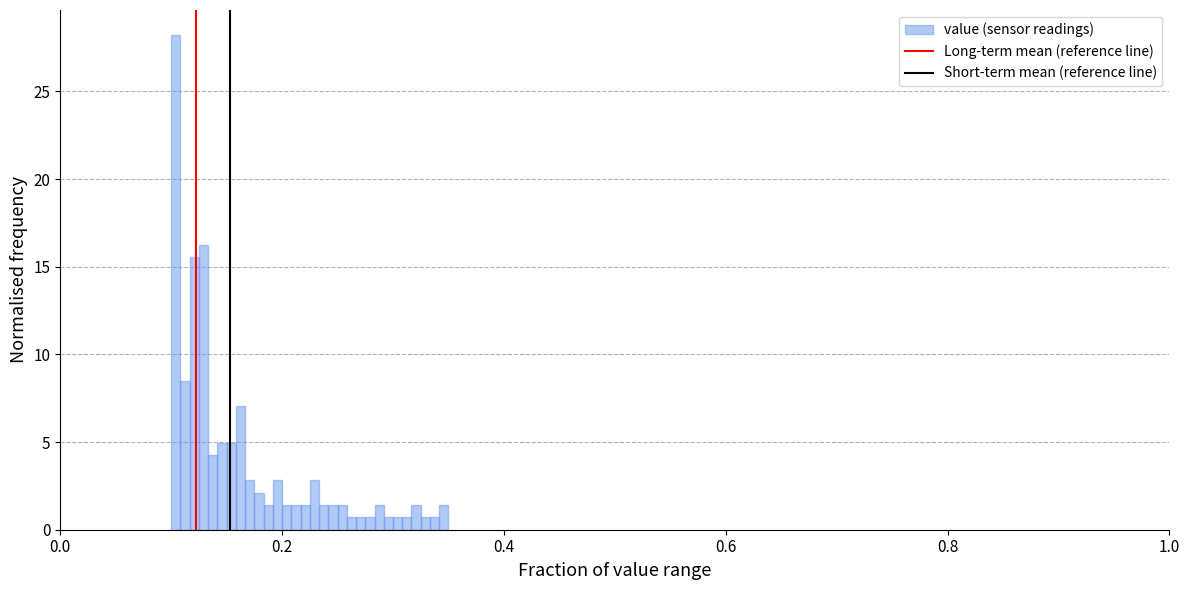

Around what value on the x-axis is the tallest bar? Give the approximate position of its centre, as read against the axis.

0.10